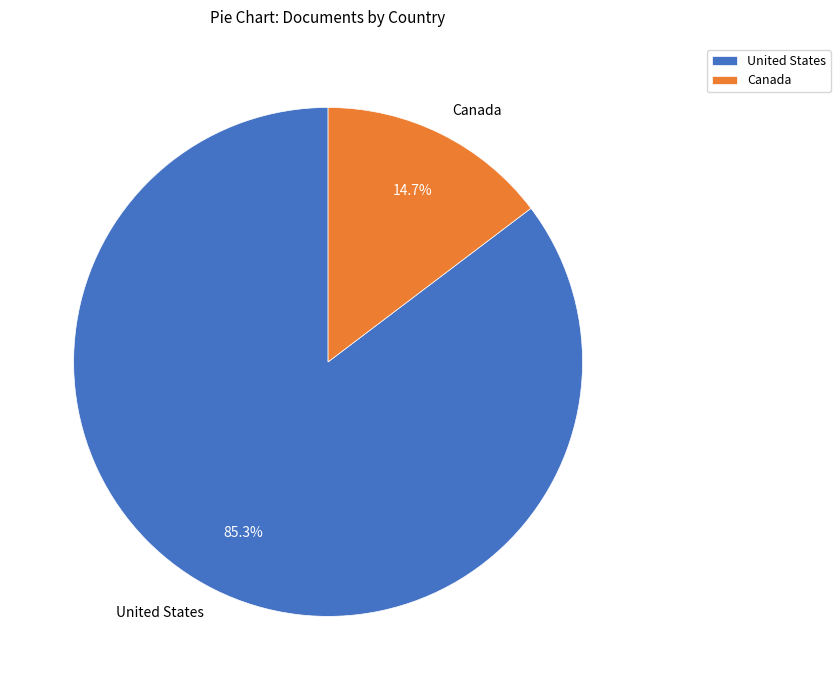

What is the ratio of the value at United States to the value at Canada?

5.8